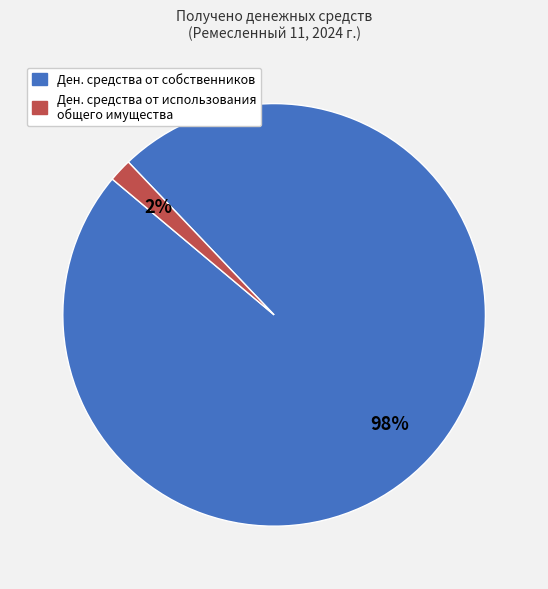

To the nearest percent, what is the difference between the largest and smallest slice percentages?

96%